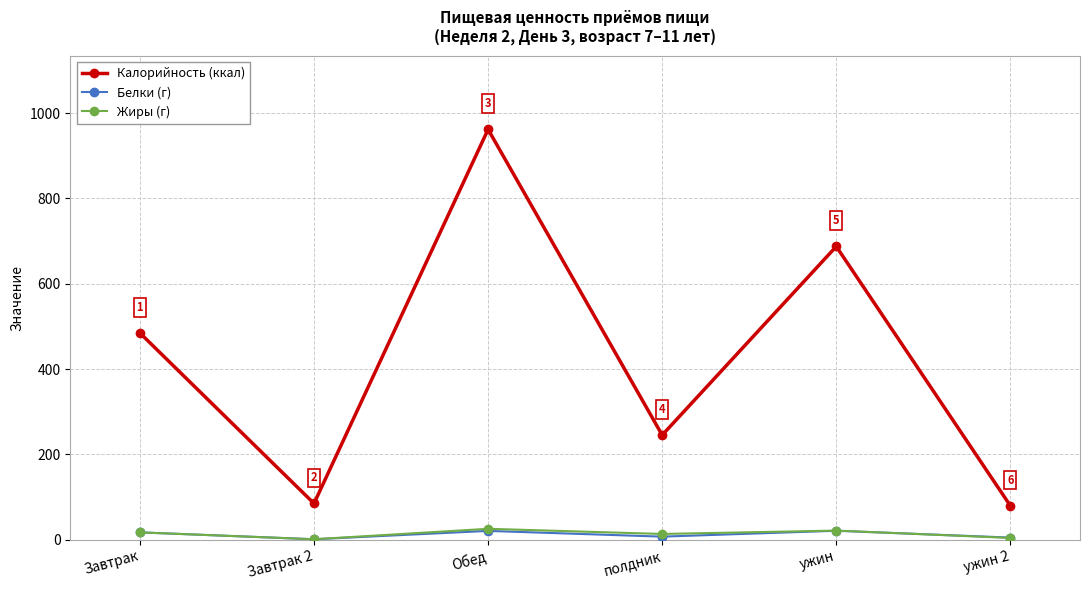

Which series ends up on top after the final intersection of Жиры (г) and Белки (г)?

Белки (г)